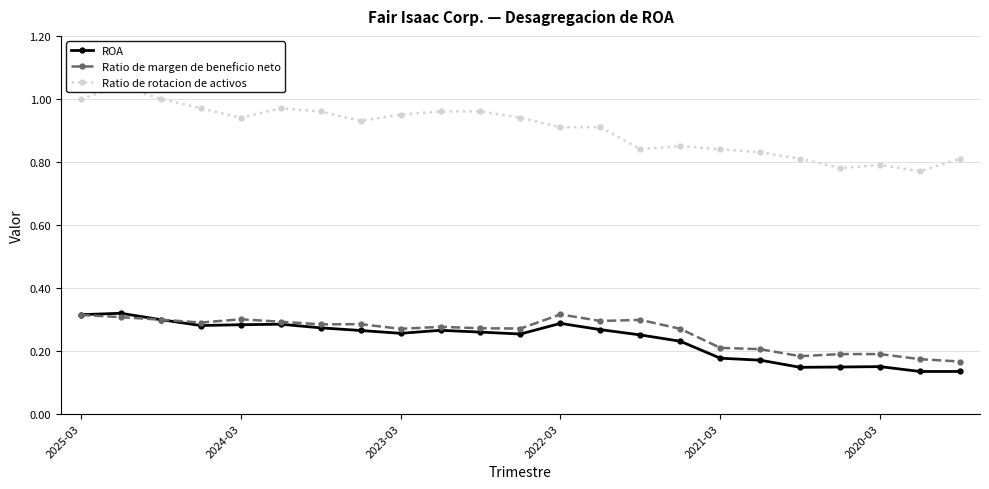

The Ratio de margen de beneficio neto series shows 0.2 at 2020-03. True or false?

True